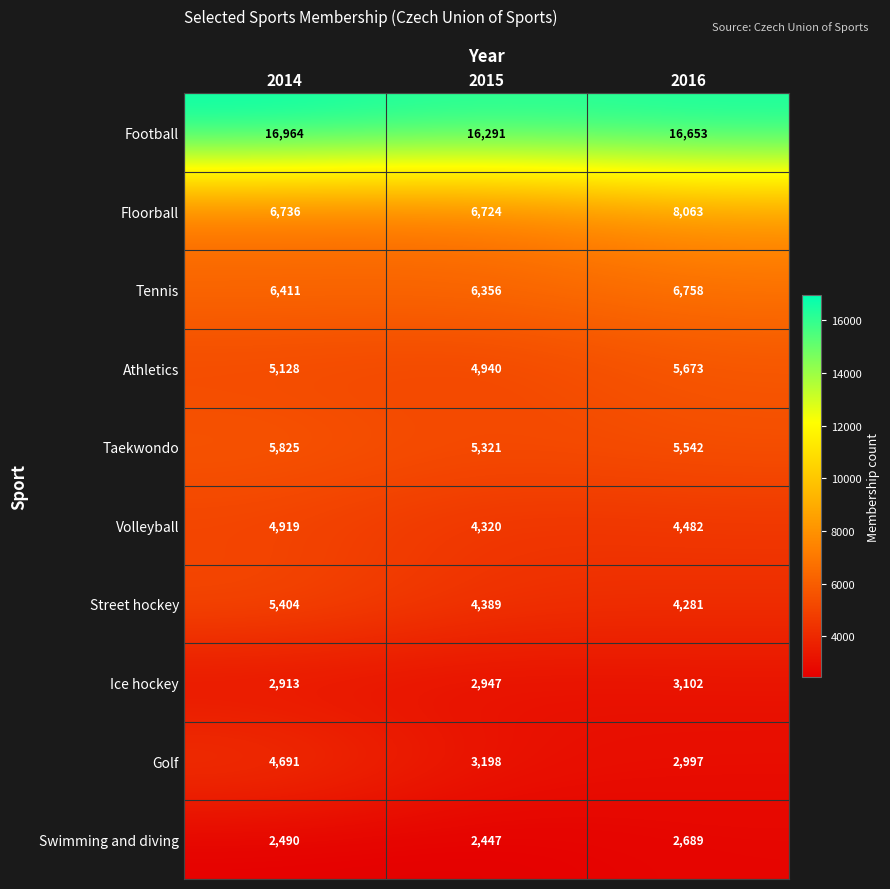

Reading left to right, what are all the values shown in this chart?

Football: 16964	16291	16653
Floorball: 6736	6724	8063
Tennis: 6411	6356	6758
Athletics: 5128	4940	5673
Taekwondo: 5825	5321	5542
Volleyball: 4919	4320	4482
Street hockey: 5404	4389	4281
Ice hockey: 2913	2947	3102
Golf: 4691	3198	2997
Swimming and diving: 2490	2447	2689